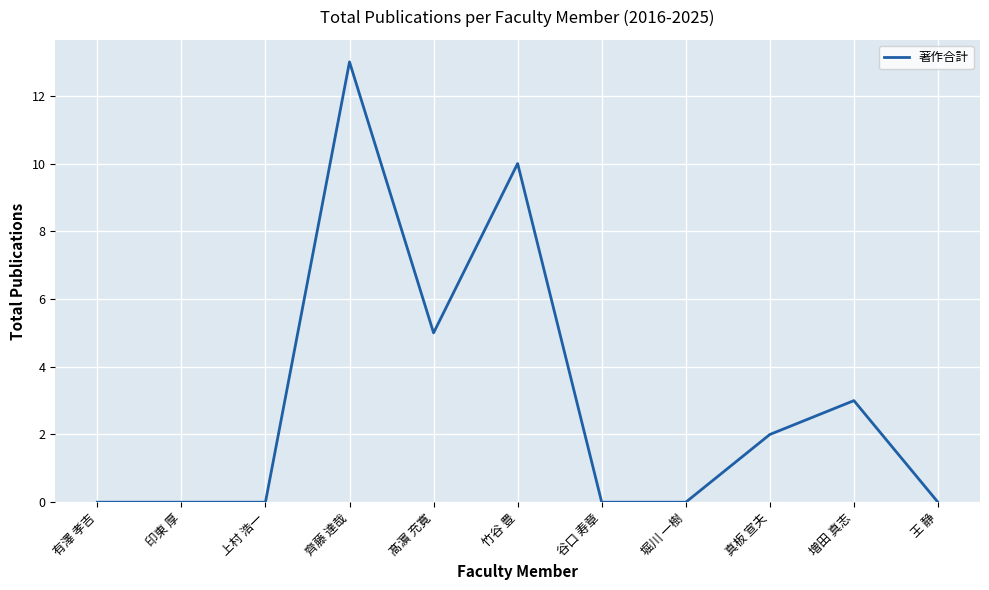

Reading right to left, extract all data points from this chart.

0	3	2	0	0	10	5	13	0	0	0